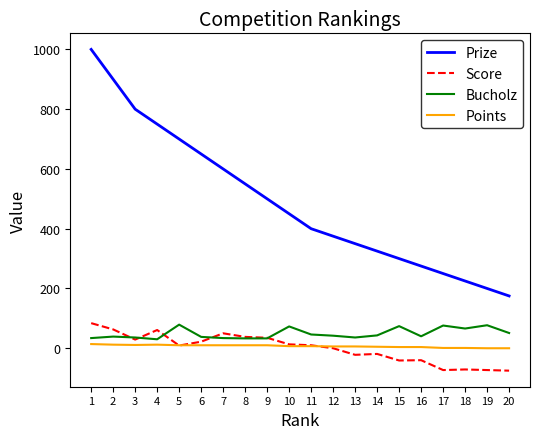

What is the greatest value displayed?

1000